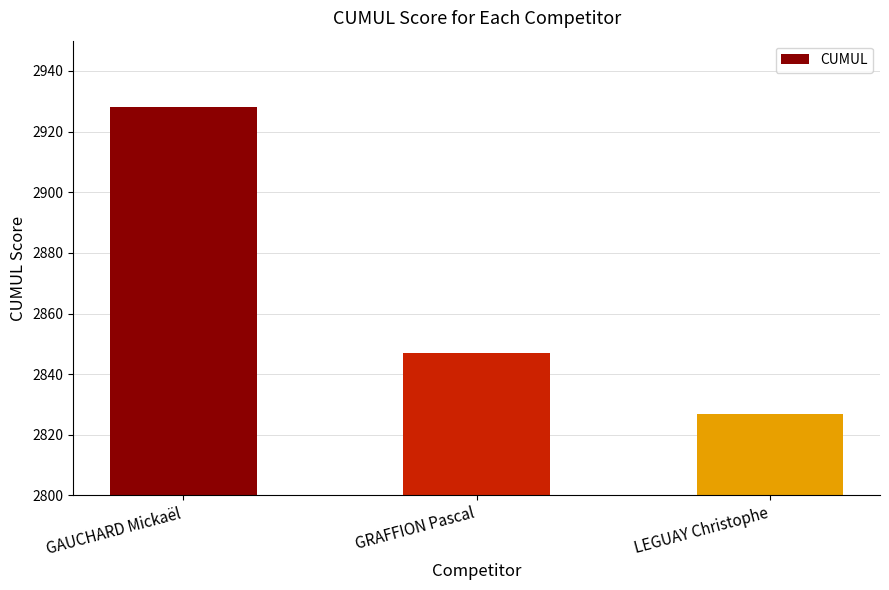

The chart shows a value of 1677 at GRAFFION Pascal. True or false?

False